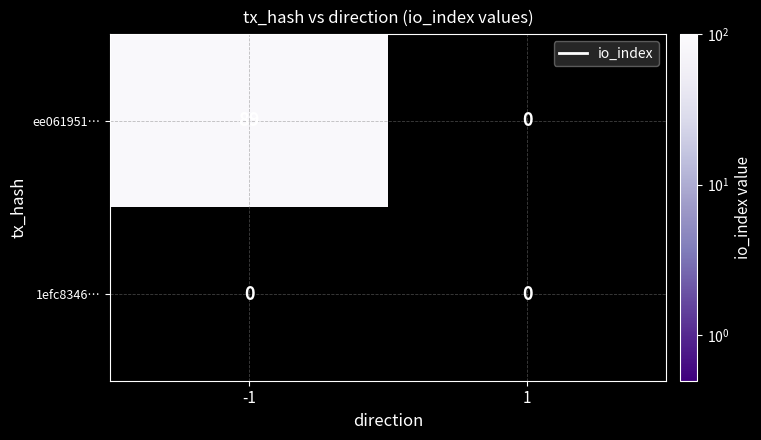

Is it true that ee061951… equals 24 at -1?

False